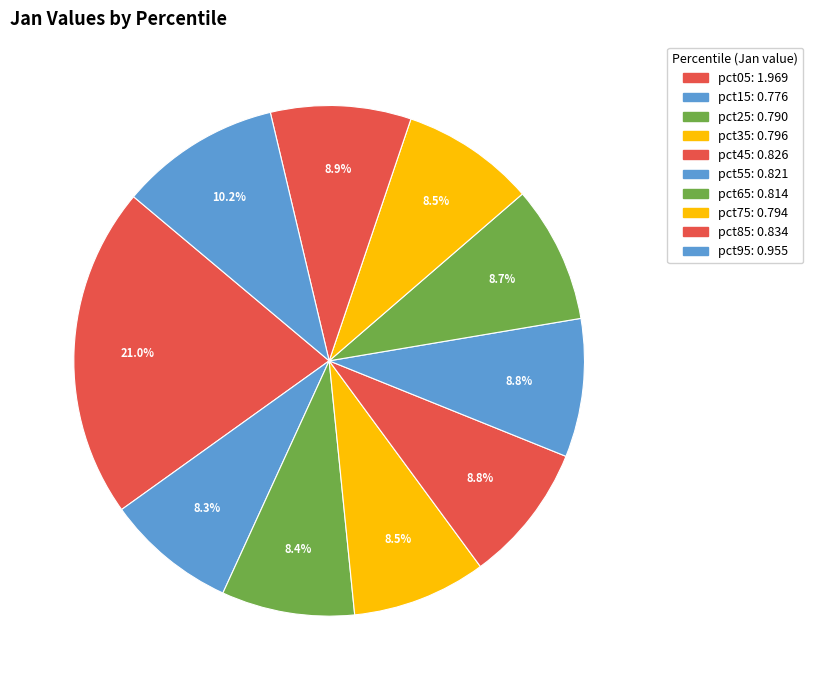

Which category has the smallest portion of the pie?

pct15